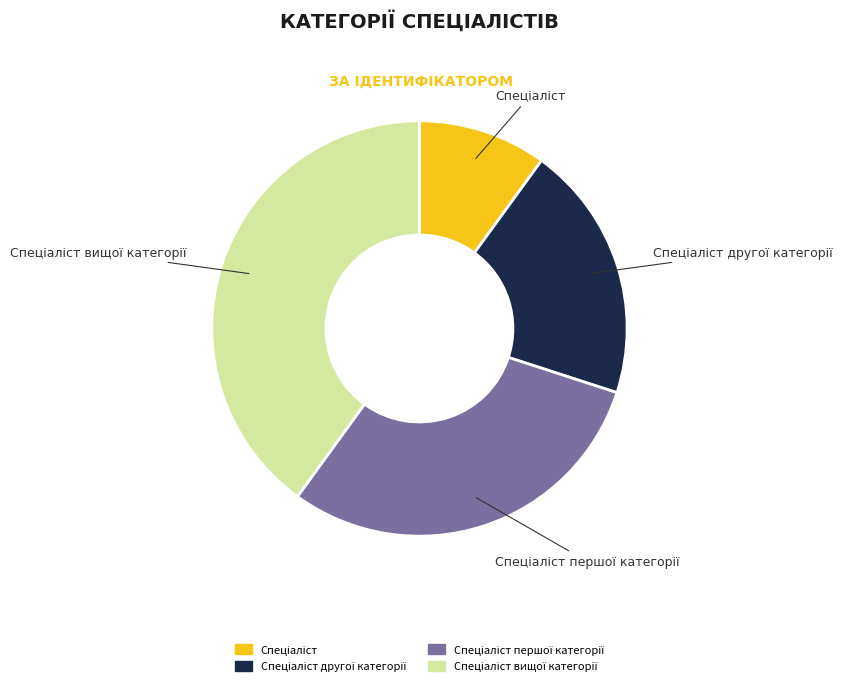

Does any single category account for the majority?

No